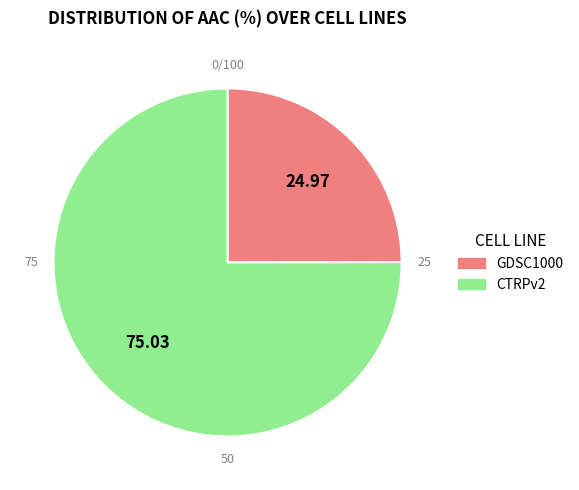

Approximately how many times larger is the value at CTRPv2 compared to GDSC1000?

3.0